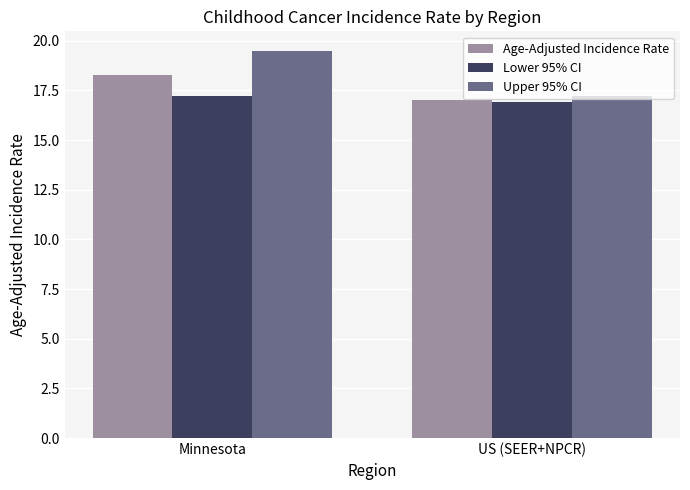

What is the label of the 2nd bar from the right?

Minnesota